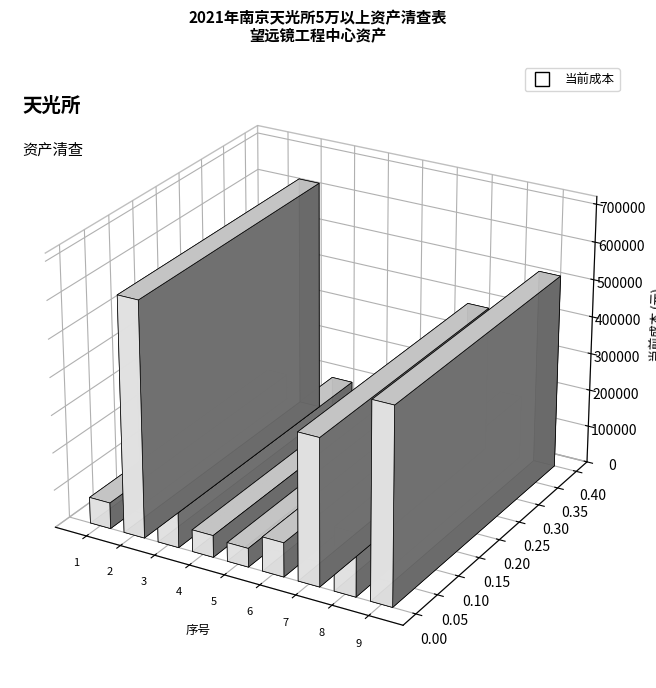

Reading right to left, transcribe all the data shown in this chart.

519598.6	169020.0	390000.0	91072.6	50000.0	58300.0	93790.0	626456.0	69500.0